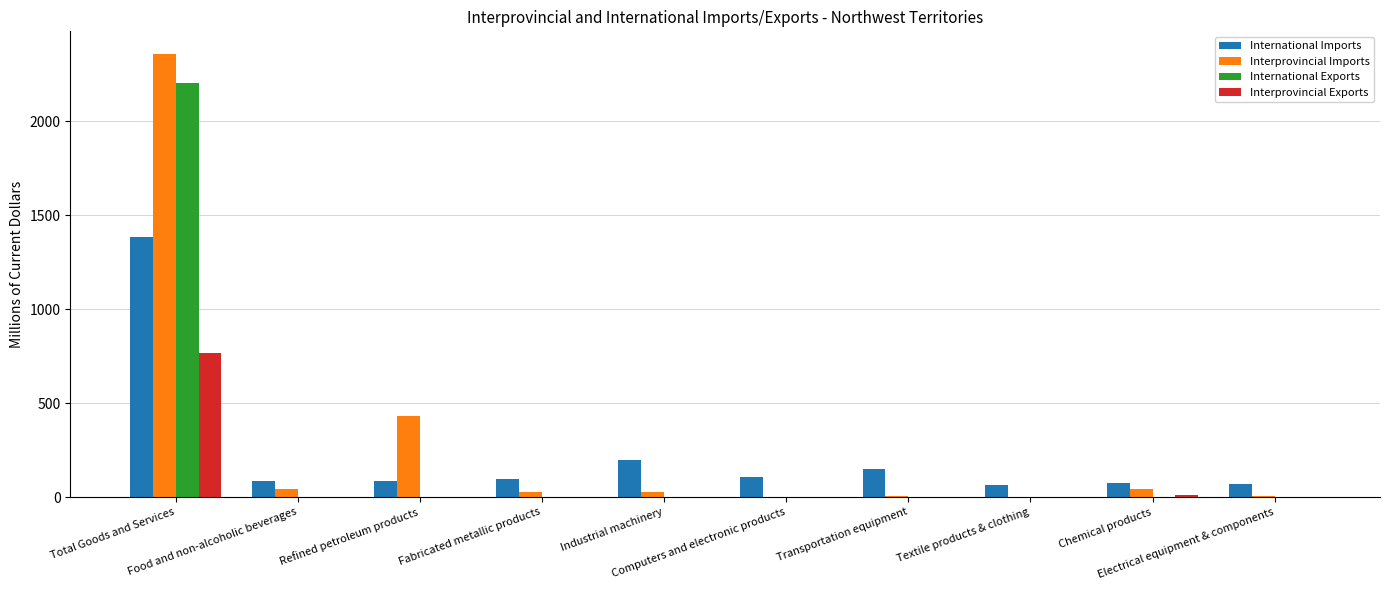

What is the label of the 7th bar from the right?

Fabricated metallic products